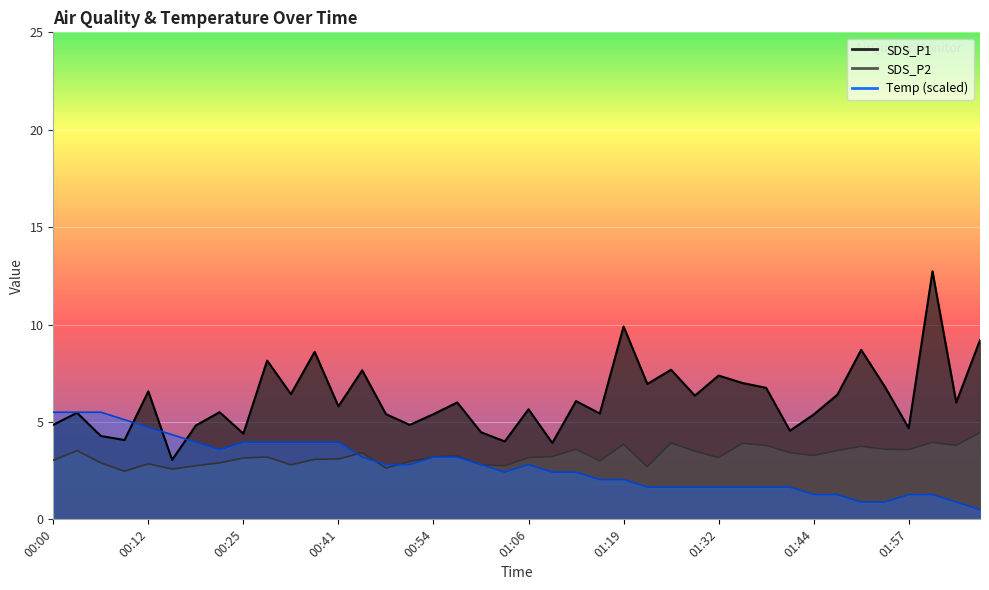

Which series has the largest total across all categories?

SDS_P1